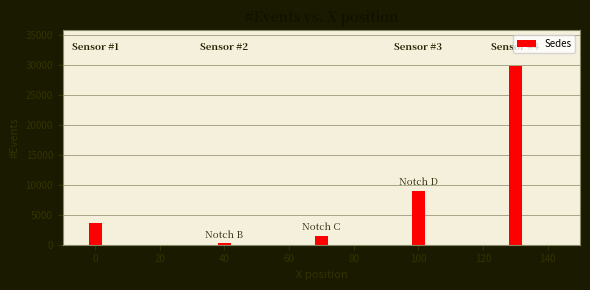

Reading right to left, list all the values displayed in this chart.

29785	8967	1453	263	3658